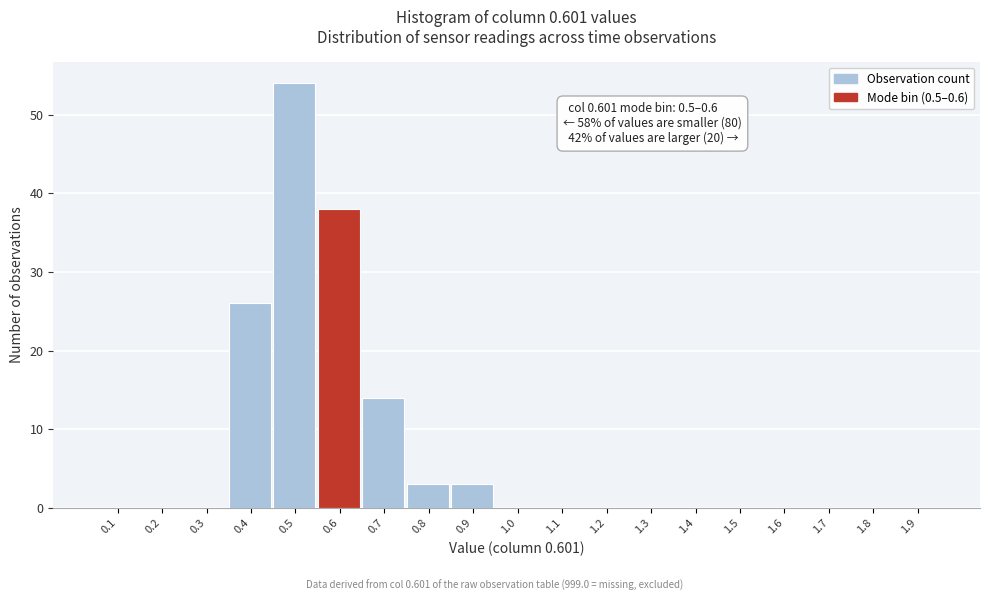

Reading left to right, what are all the values shown in this chart?

0.1=0	0.2=0	0.3=0	0.4=26	0.5=54	0.6=38	0.7=14	0.8=3	0.9=3	1.0=0	1.1=0	1.2=0	1.3=0	1.4=0	1.5=0	1.6=0	1.7=0	1.8=0	1.9=0